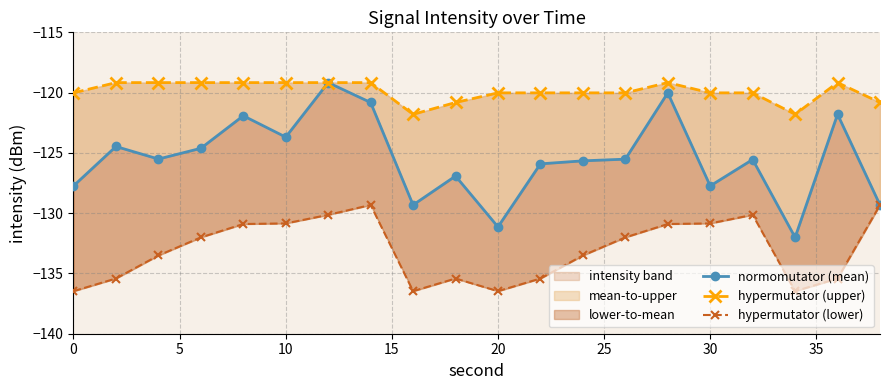

Rank the series by their maximum value, from lowest to highest.

hypermutator (lower), normomutator (mean), hypermutator (upper)